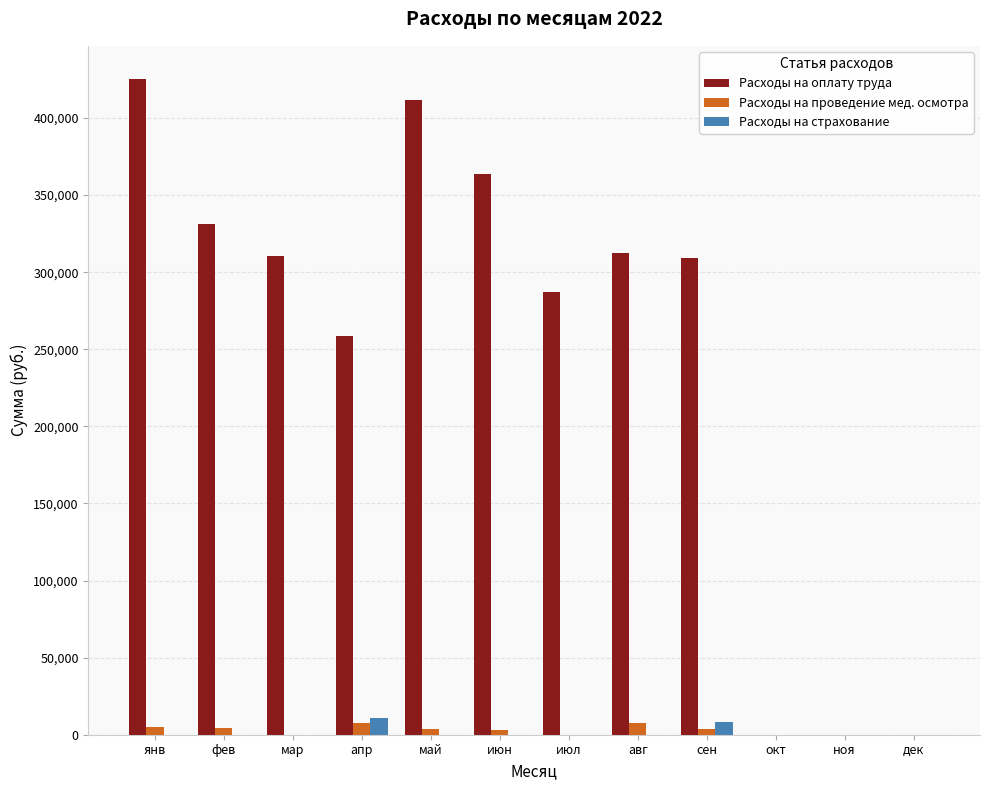

Which series has the largest total across all categories?

Расходы на оплату труда